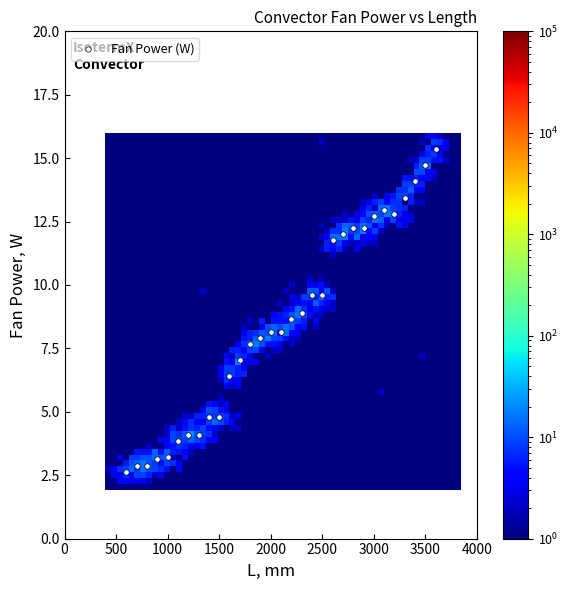

What is the range of Y values (max minus min)?

12.7